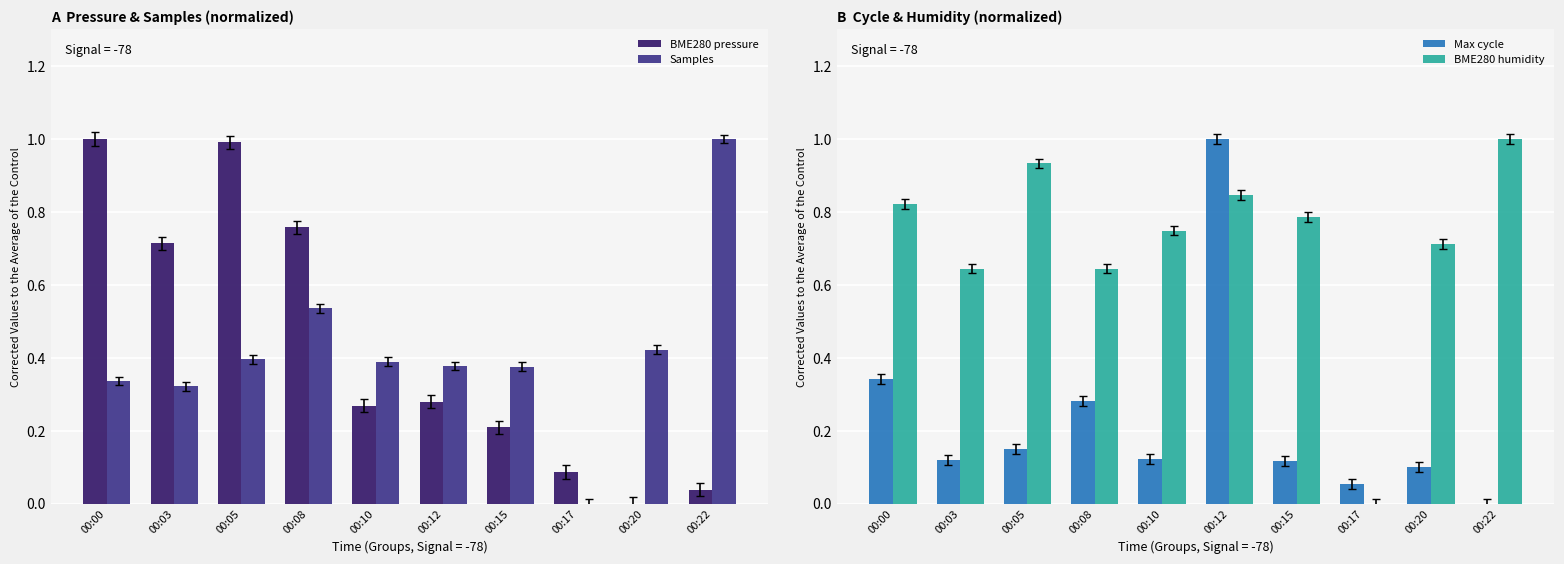

The BME280 humidity series shows 0.3 at 00:03. True or false?

False